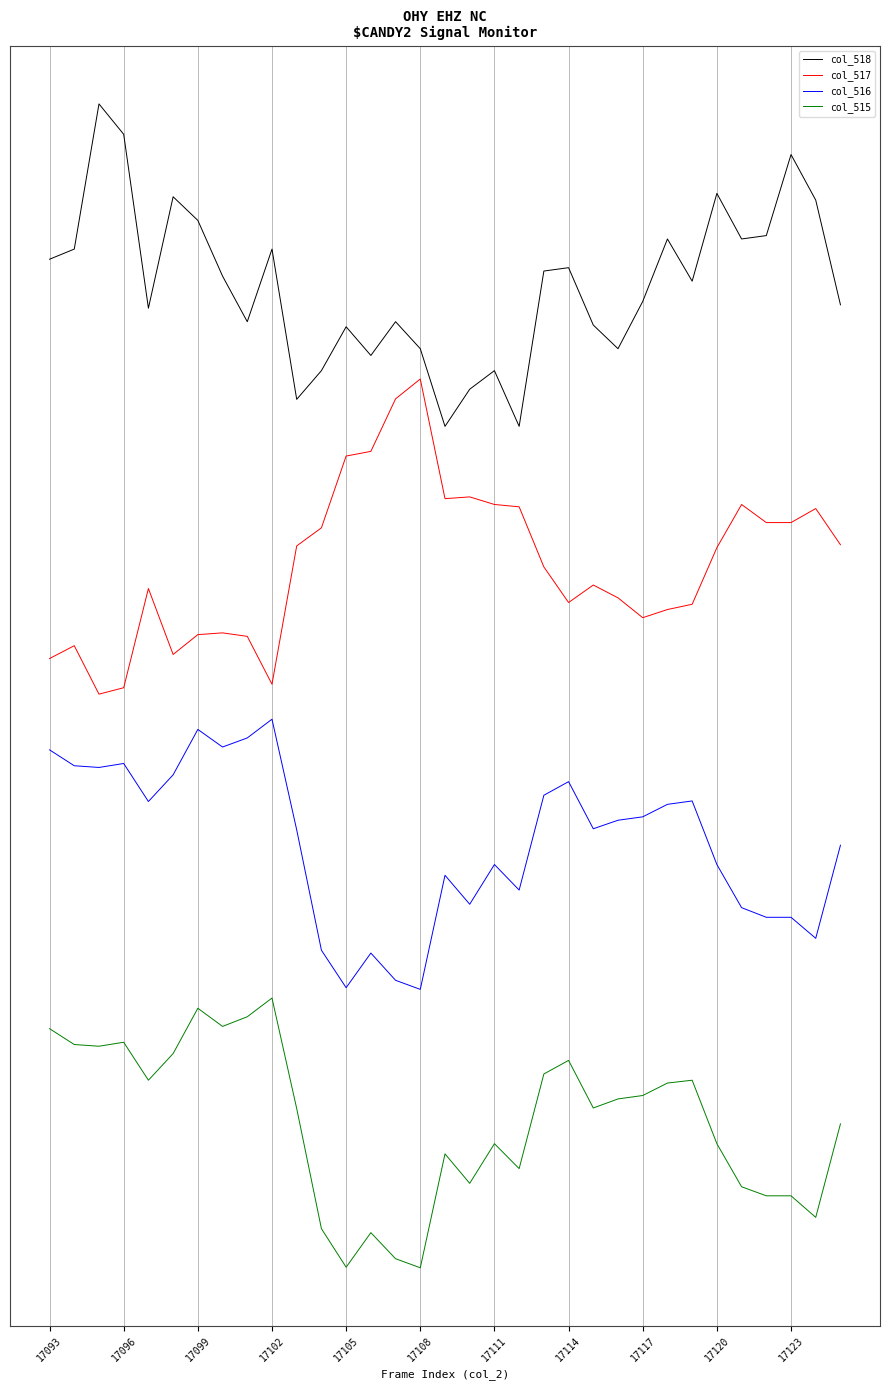

Where does the col_517 series first go above 6?

17105